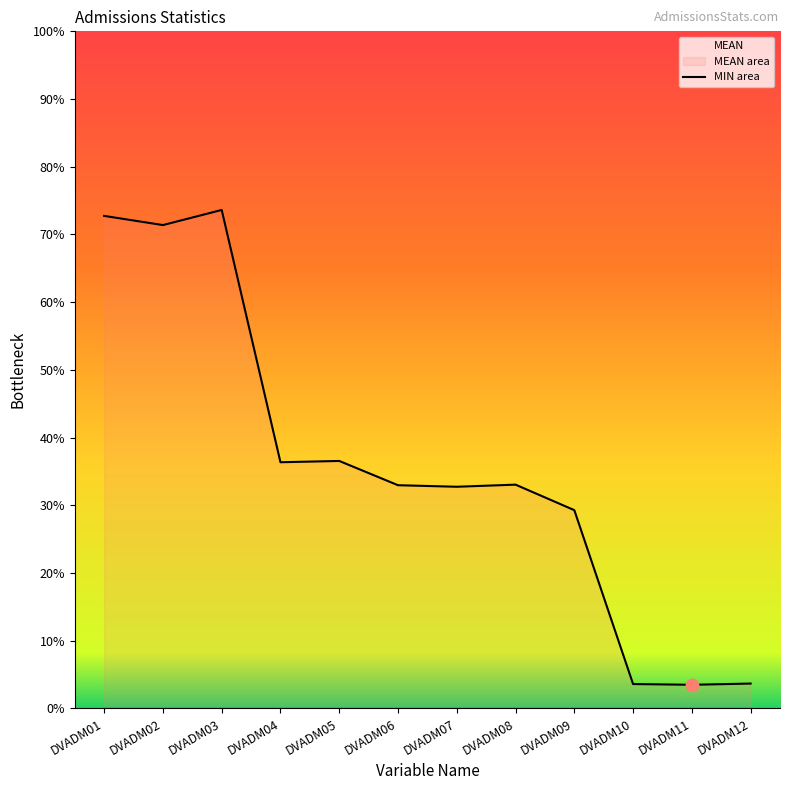

Which series has the widest spread of Y values?

MEAN